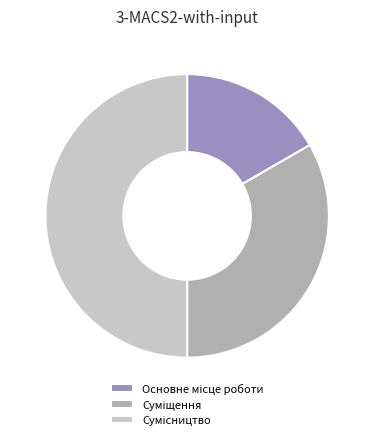

Count the number of slices in the pie.

3